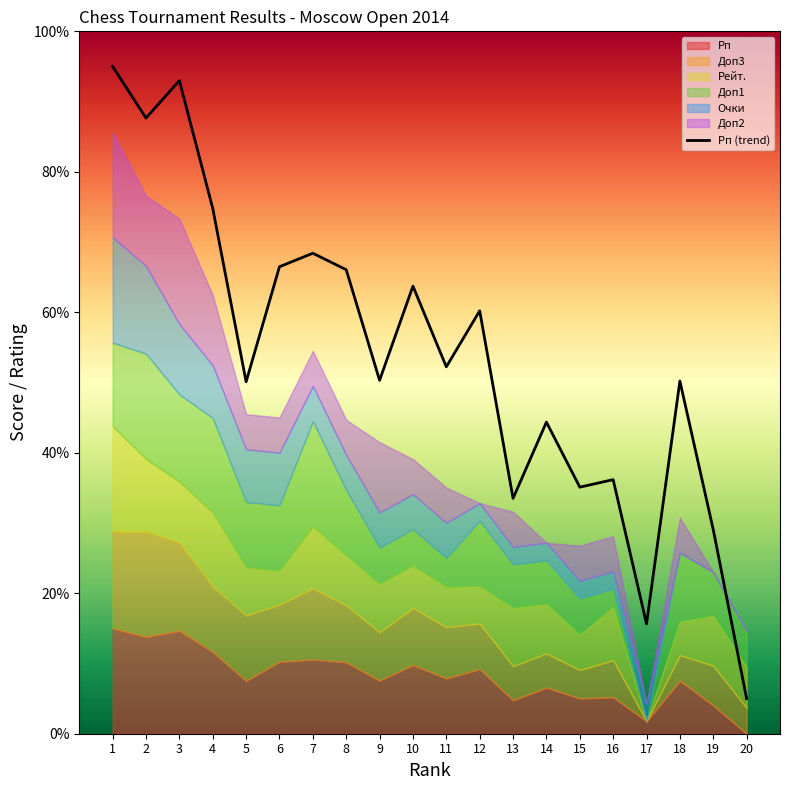

How many interior local peaks (higher than both neighbors) does the data have?

7